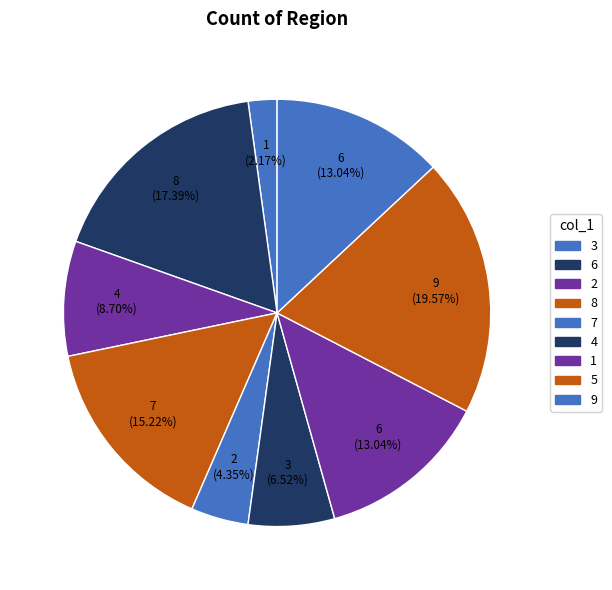

How many slices are in this pie chart?

9